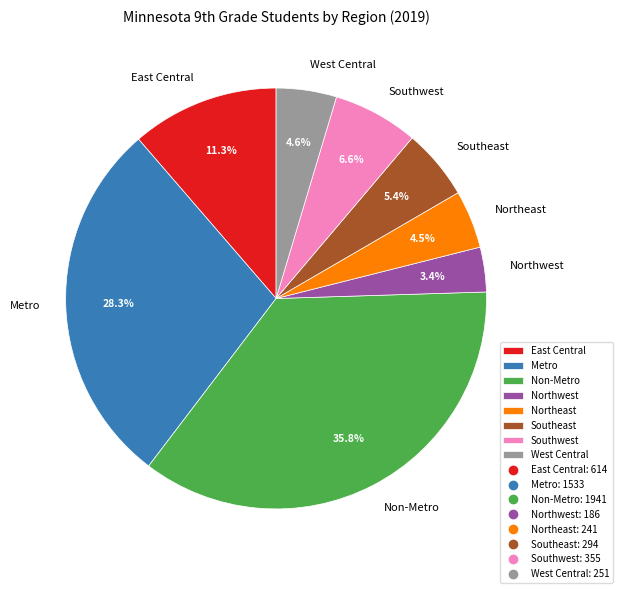

Count the number of slices in the pie.

8